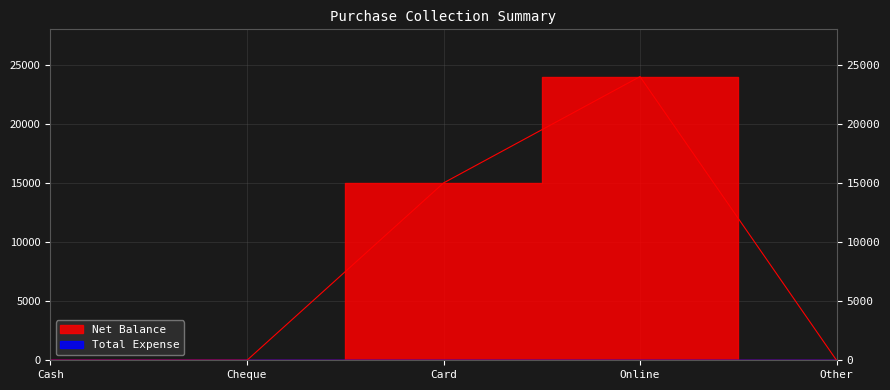

Rank the categories by value from lowest to highest.

Cash, Cheque, Other, Card, Online